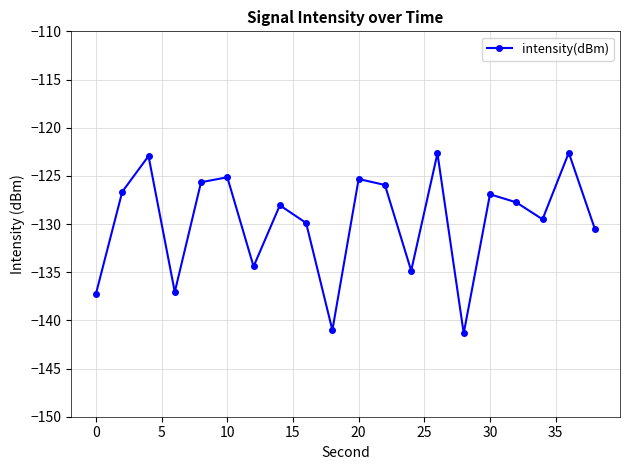

What is the greatest value displayed?

-122.6